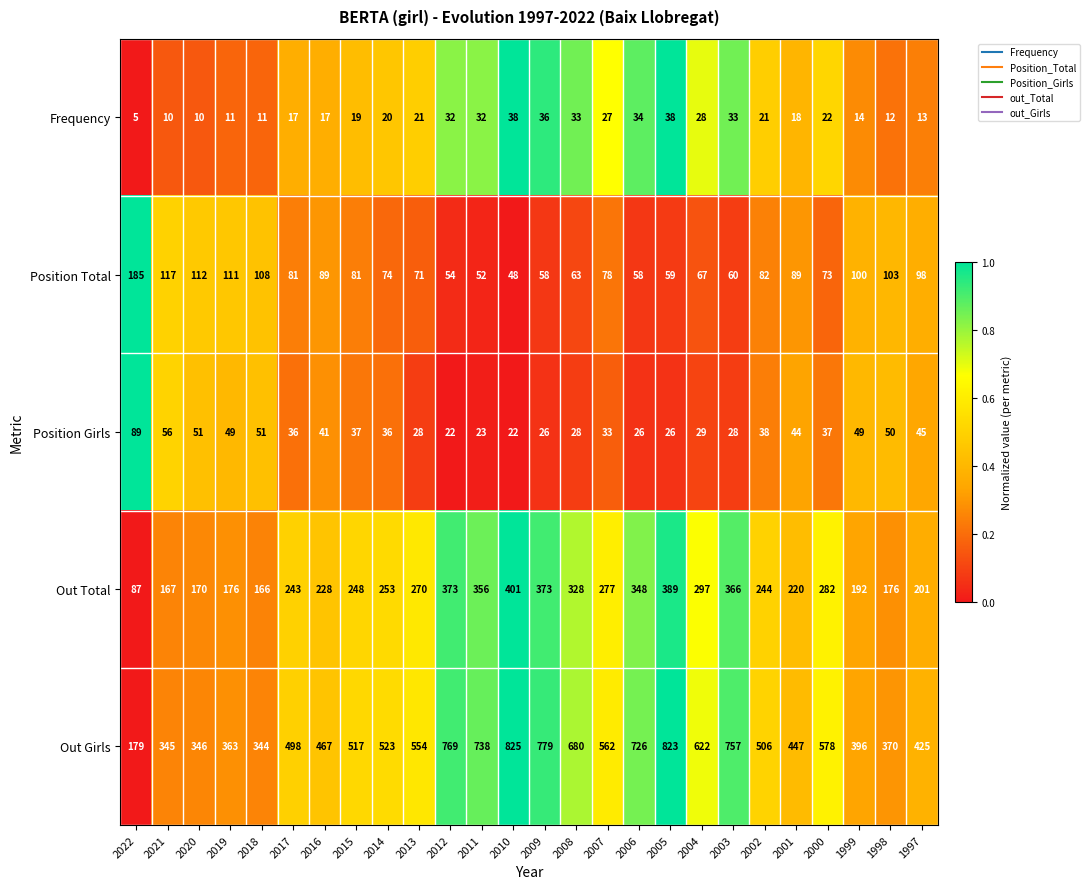

What is the difference between the Out Total values at 2015 and 2012?

125